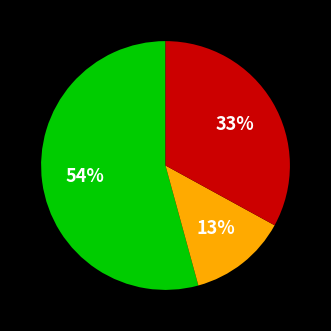

Is there a majority slice in this chart?

Yes